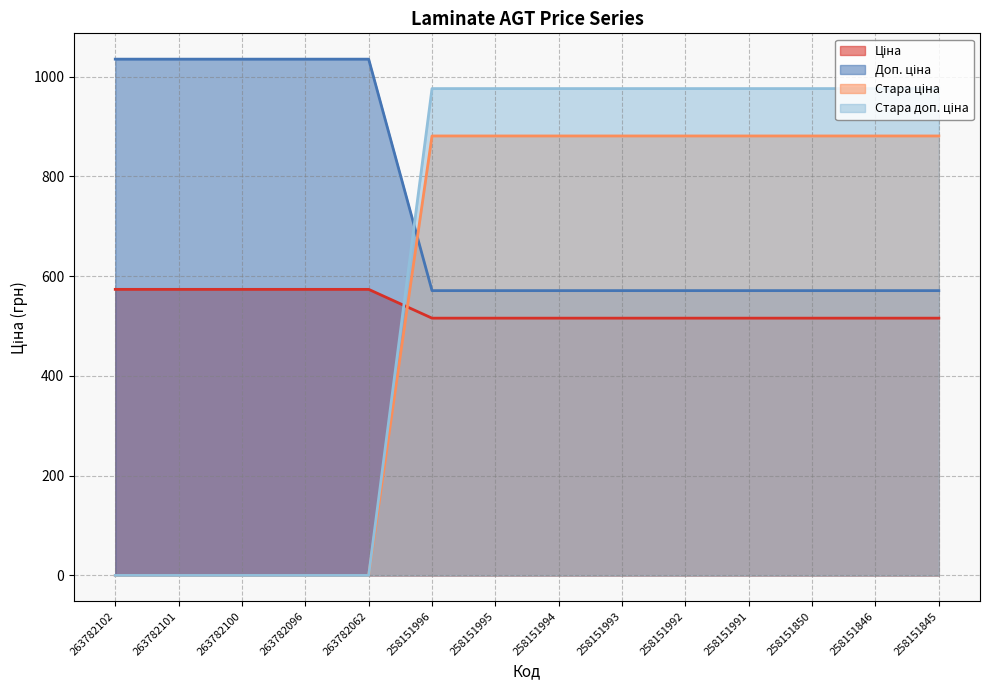

What is the maximum value shown in the chart?

1035.1